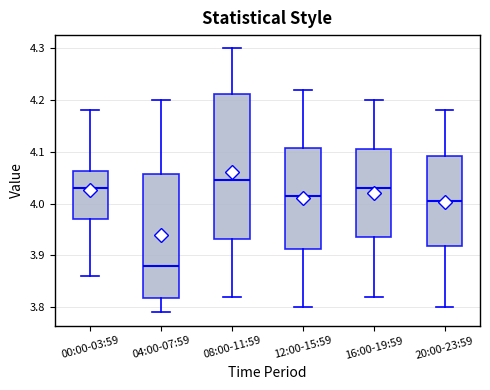

Which box is the tallest, from its lower edge to its upper edge?

08:00-11:59